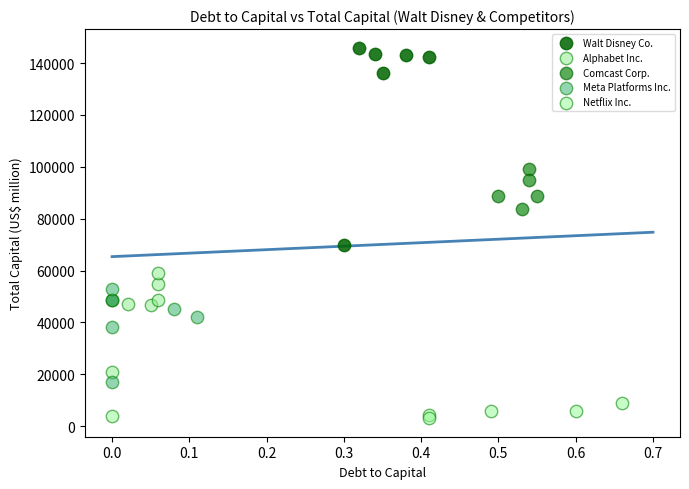

Which series has the largest Y range (max minus min)?

Walt Disney Co.